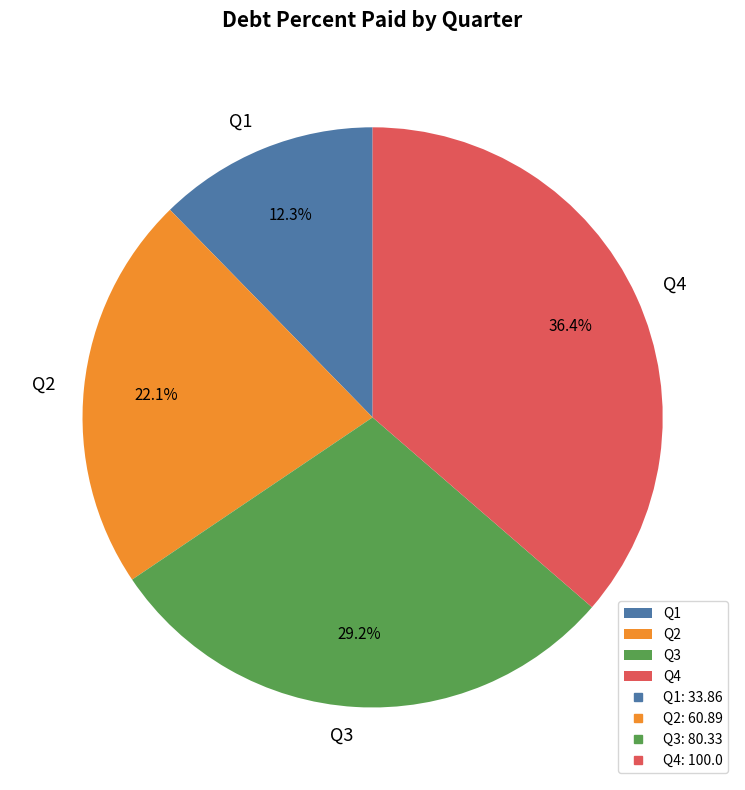

Count the number of slices in the pie.

4